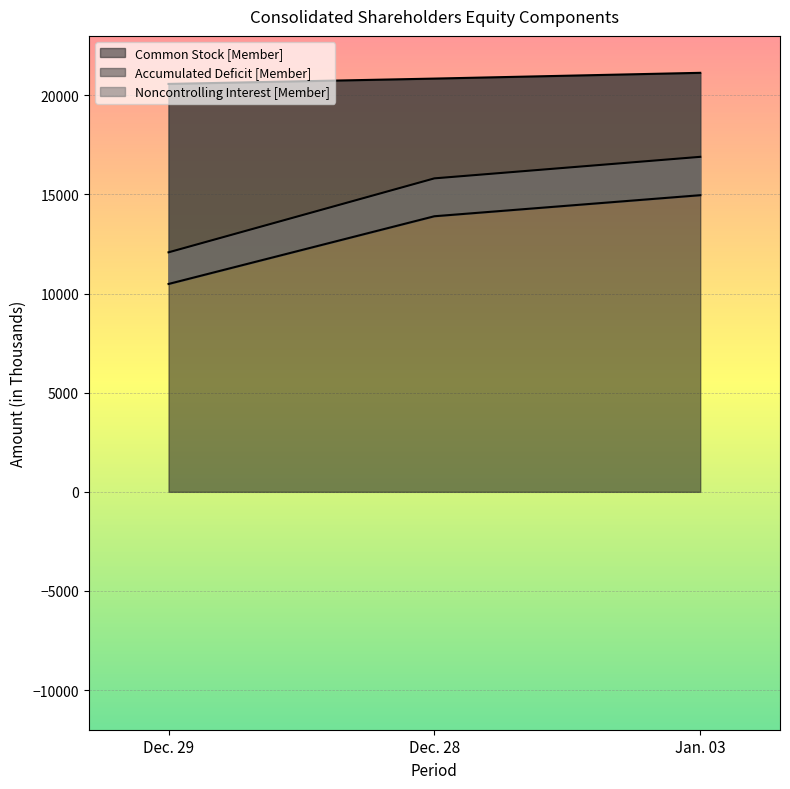

What is the sum of the Accumulated Deficit [Member] values at Dec. 28 and Jan. 03?

32712